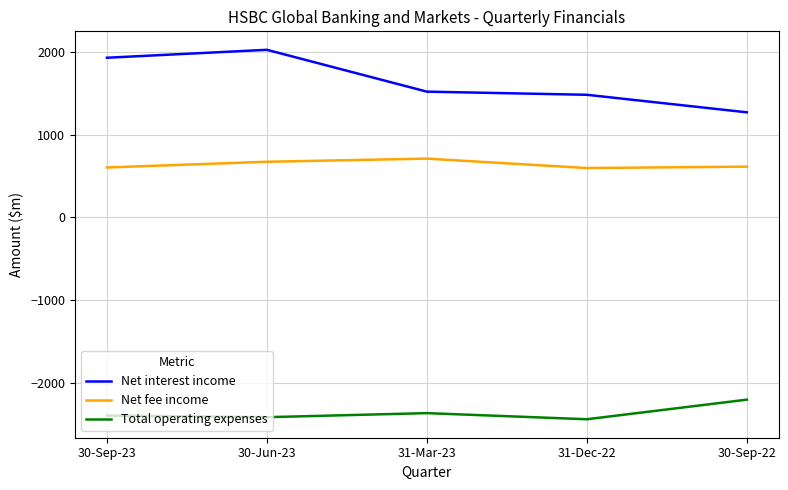

Which series changed the most between 30-Jun-23 and 31-Dec-22?

Net interest income